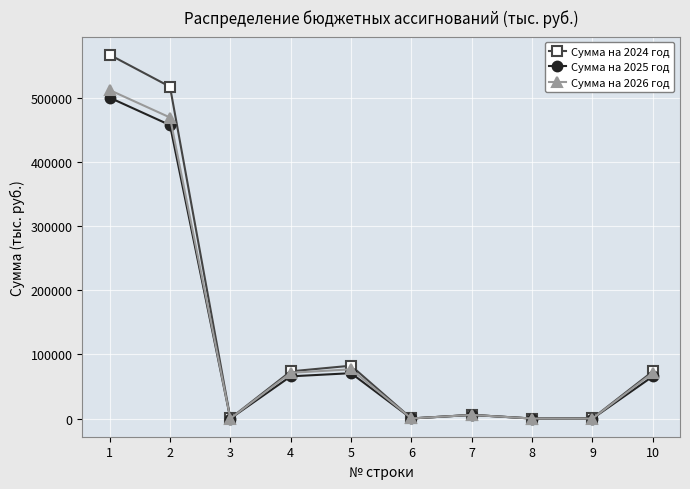

Read the Сумма на 2026 год value at 5.

76685.9